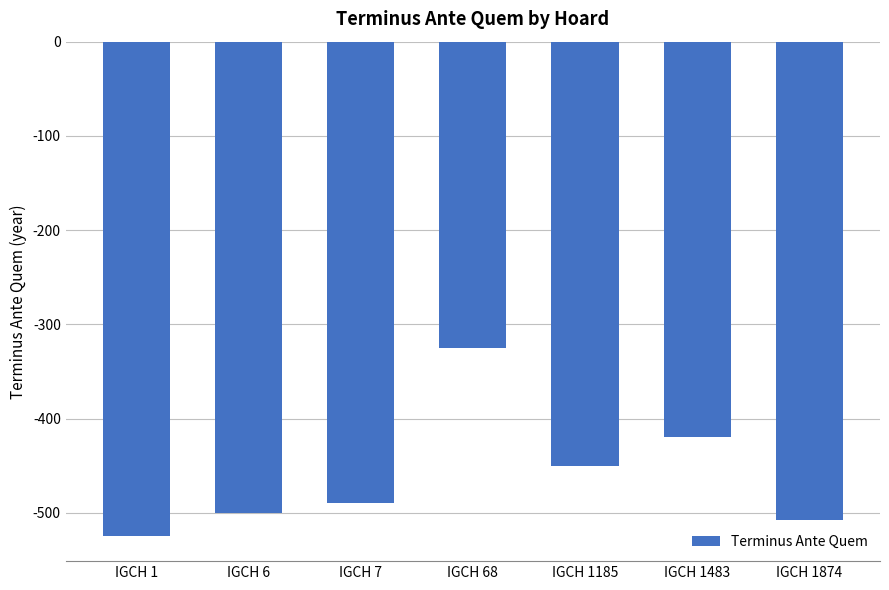

What is the difference between the second highest and second lowest values?

88